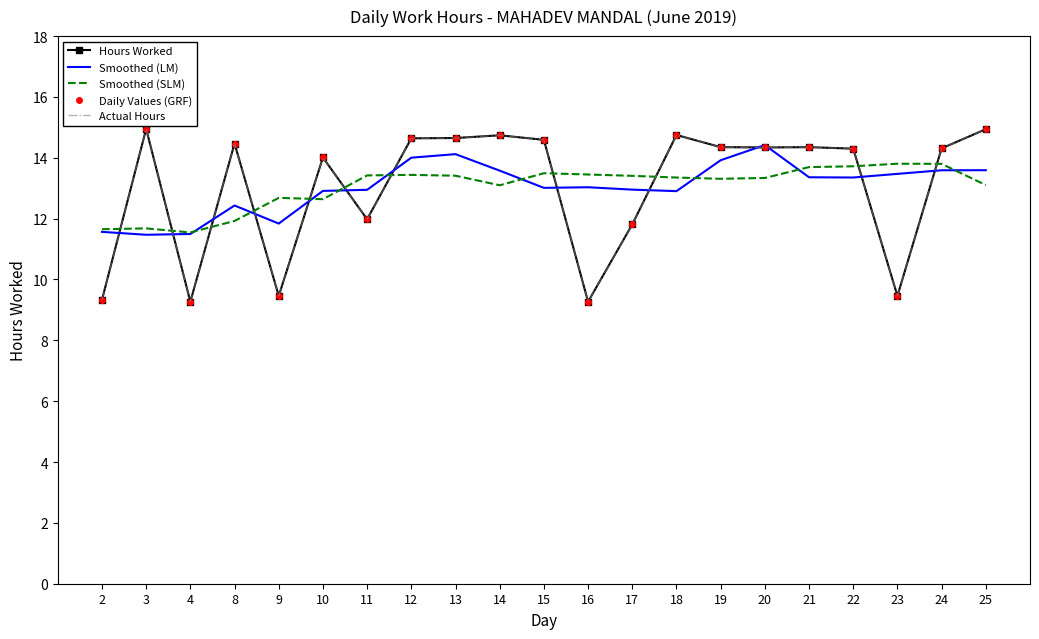

What is the sum of the Hours Worked values at 4 and 24?

23.6